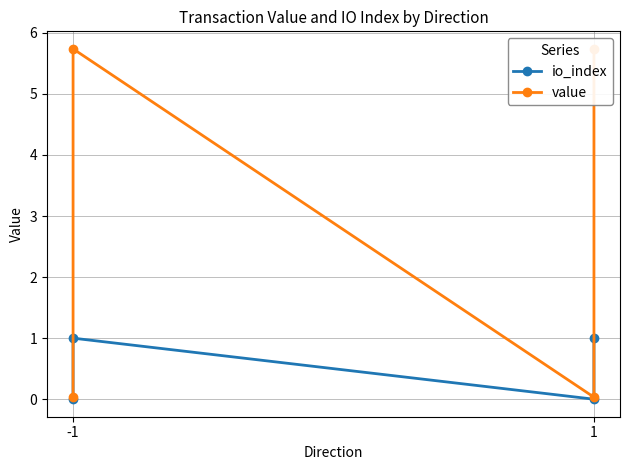

At which label does io_index reach its minimum?

-1